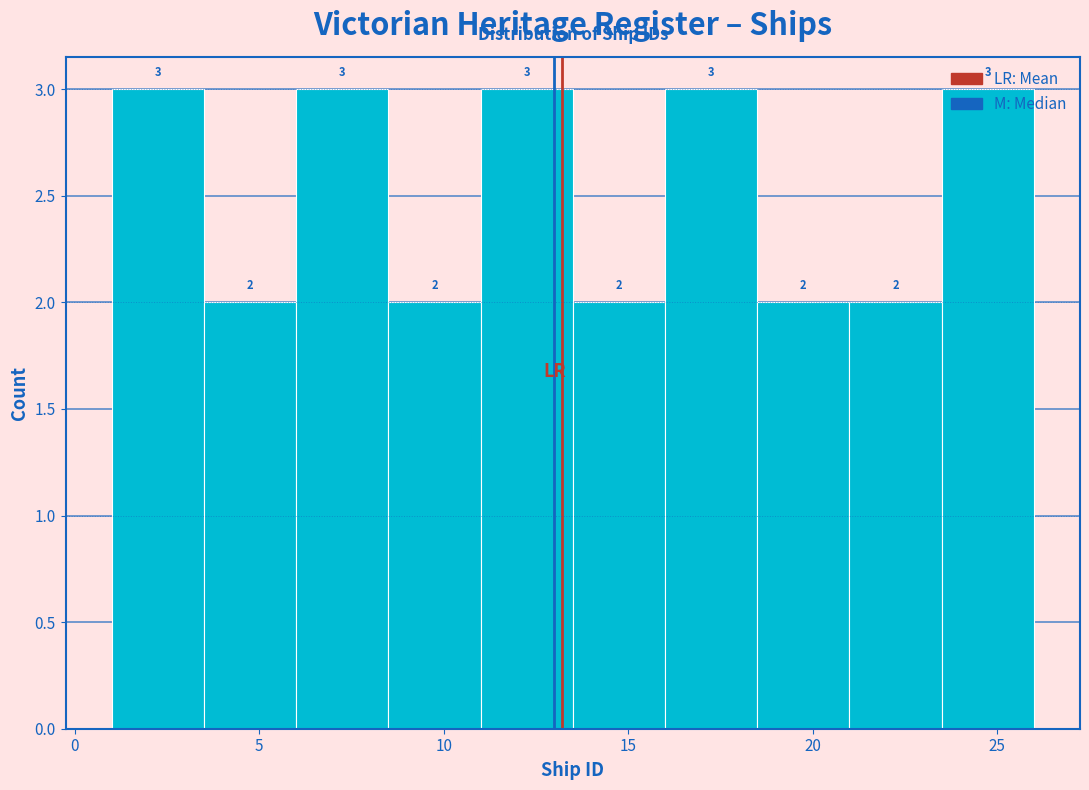

Reading left to right, list every bar in this chart as the range it spans on the x-axis followed by its height.

1.0 to 3.5: 3
3.5 to 6.0: 2
6.0 to 8.5: 3
8.5 to 11.0: 2
11.0 to 13.5: 3
13.5 to 16.0: 2
16.0 to 18.5: 3
18.5 to 21.0: 2
21.0 to 23.5: 2
23.5 to 26.0: 3